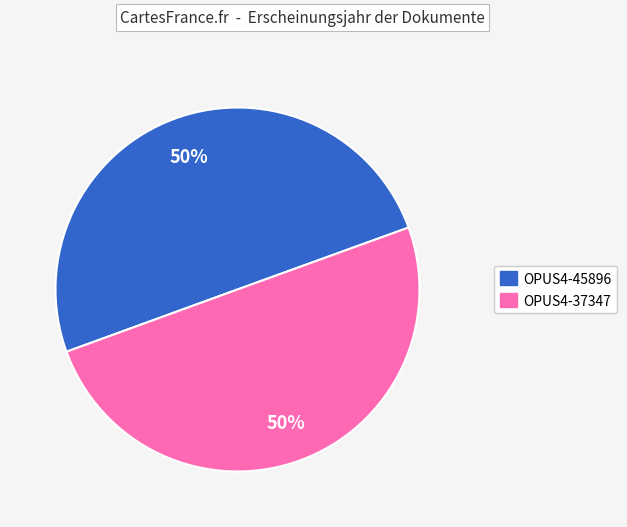

Is it true that OPUS4-45896 is 59% of the pie?

False